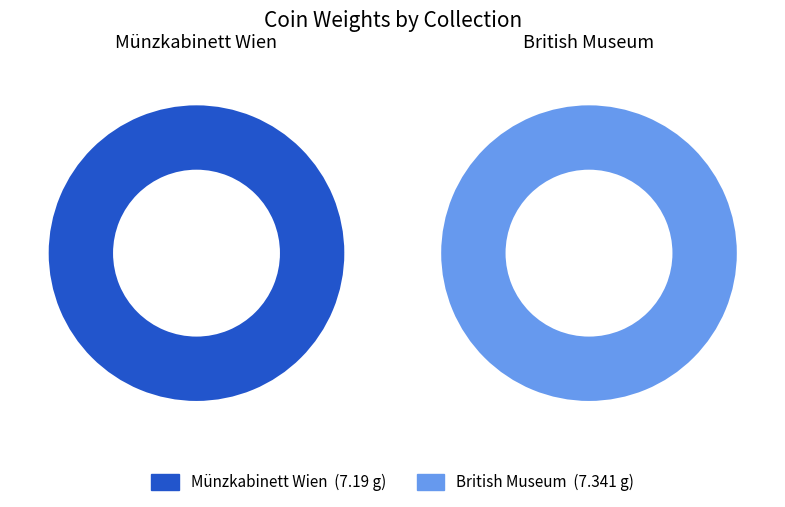

Count the number of slices in the pie.

2